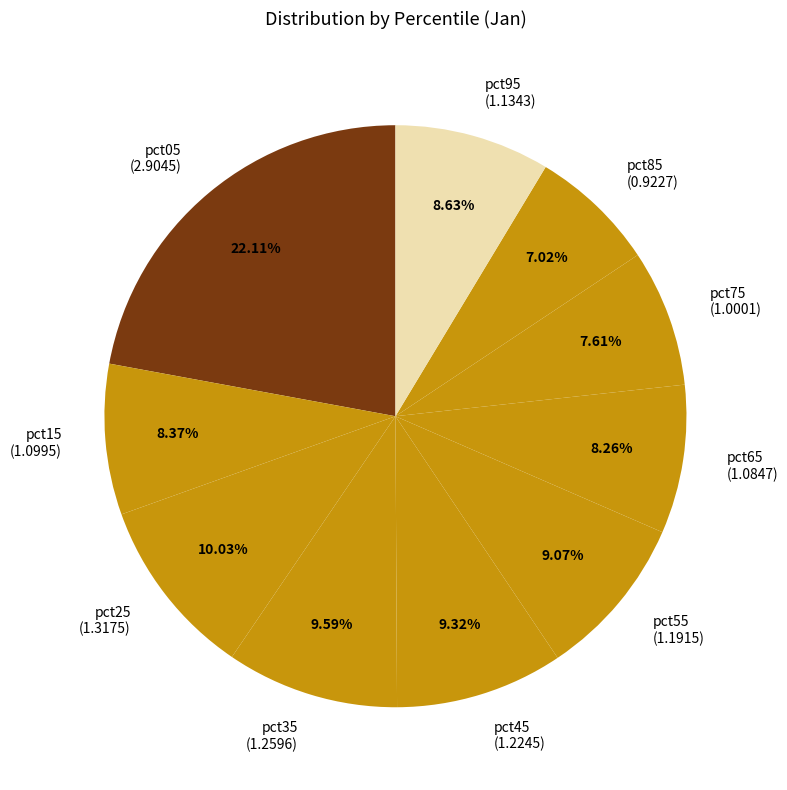

Count the number of slices in the pie.

10